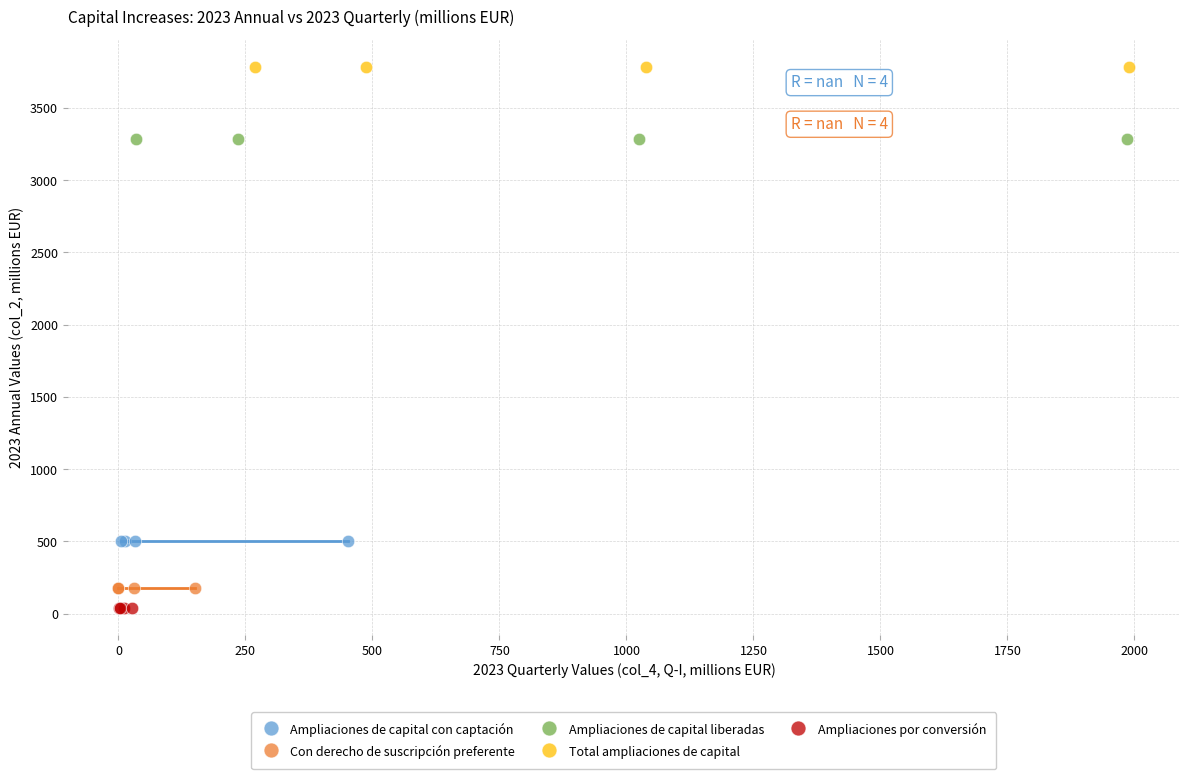

Which series contains the highest Y value?

Total ampliaciones de capital